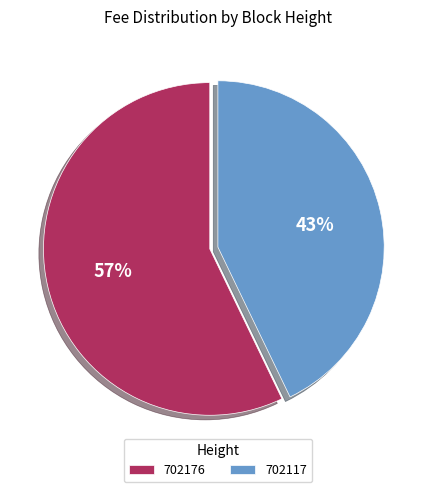

Rank the categories by value from lowest to highest.

702117, 702176